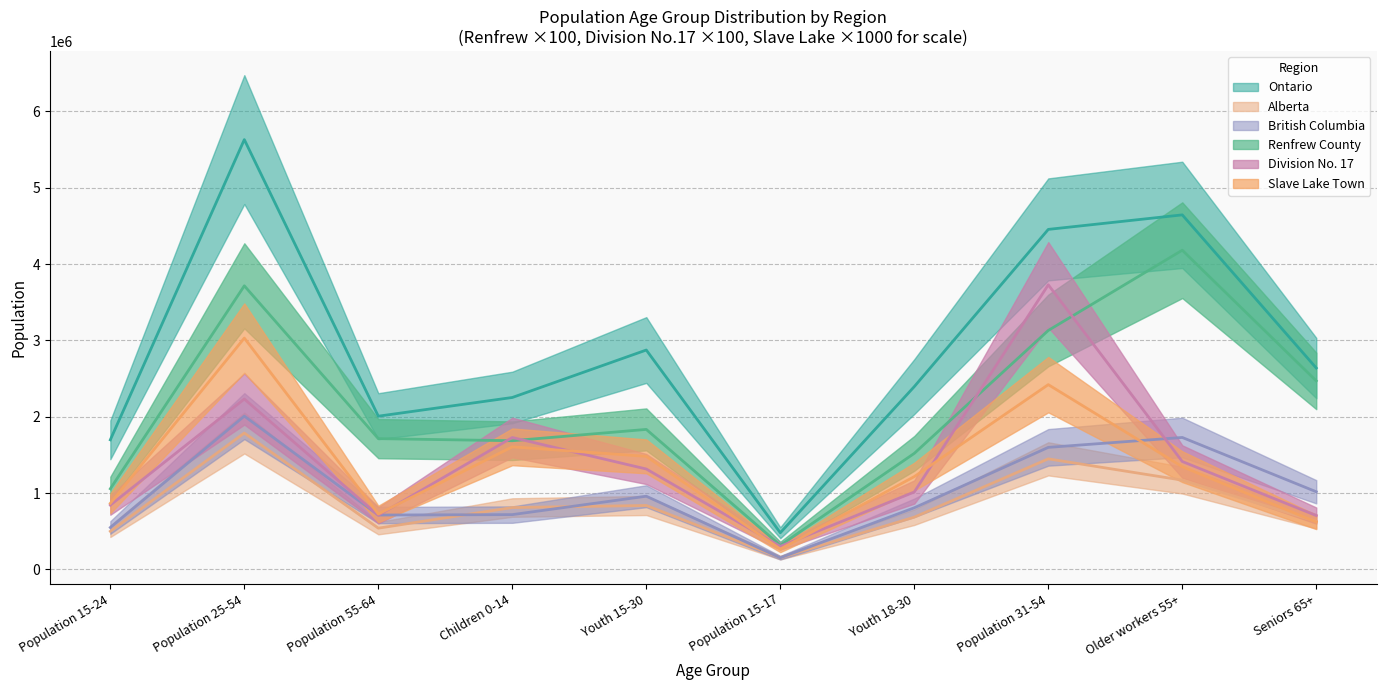

True or false: Renfrew County and Slave Lake Town intersect in this chart.

False